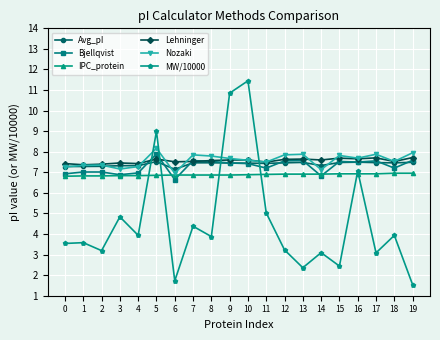

What is the value of the MW/10000 point at the 7th from the left?

1.7